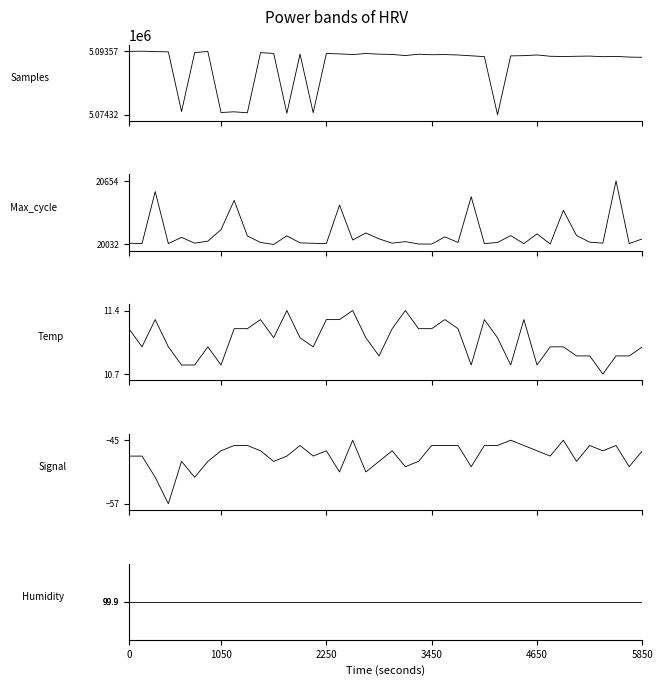

What is the total value across all series at 19?

5112811.8